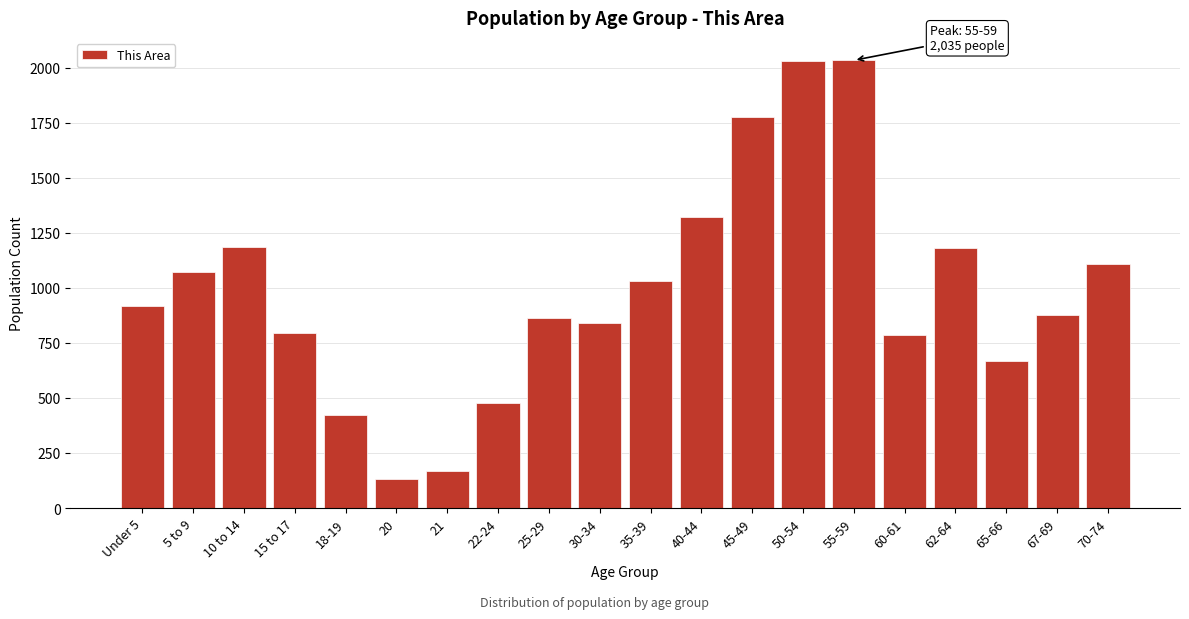

Approximately how many times larger is the value at 62-64 compared to 35-39?

1.1